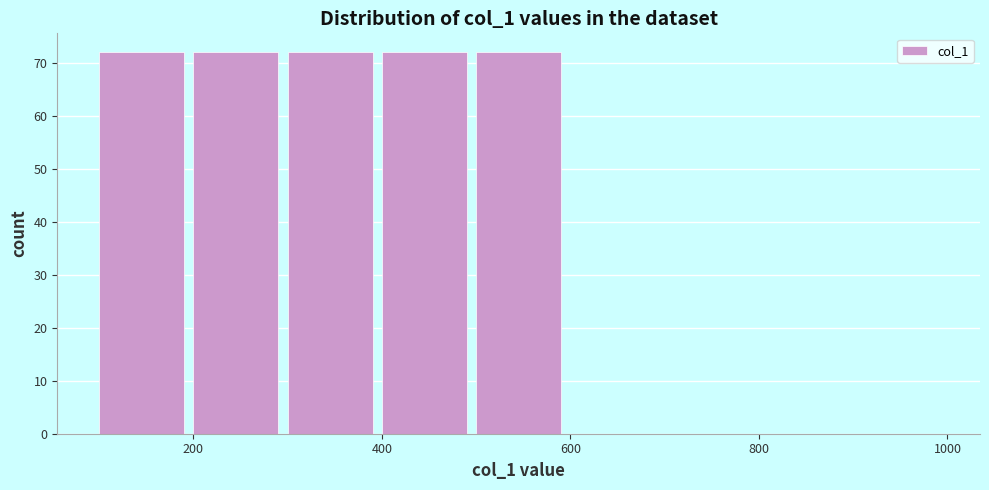

What is the height of the bar covering 200 to 300 on the x-axis? The values are not printed on the chart, so give them approximately, as read against the axis.

72